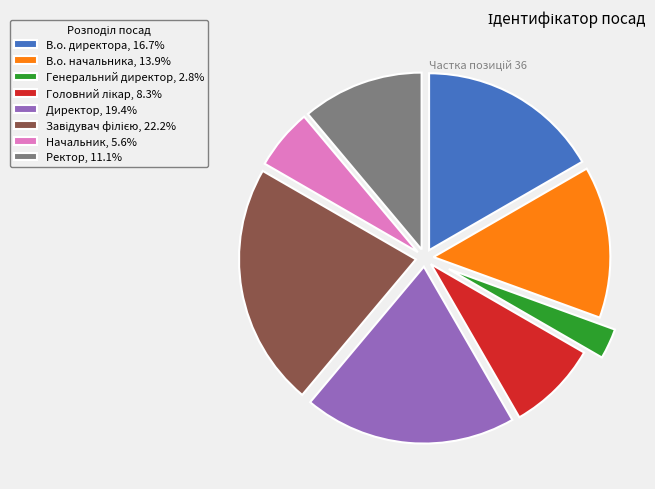

Is there any slice that represents more than half of the pie?

No